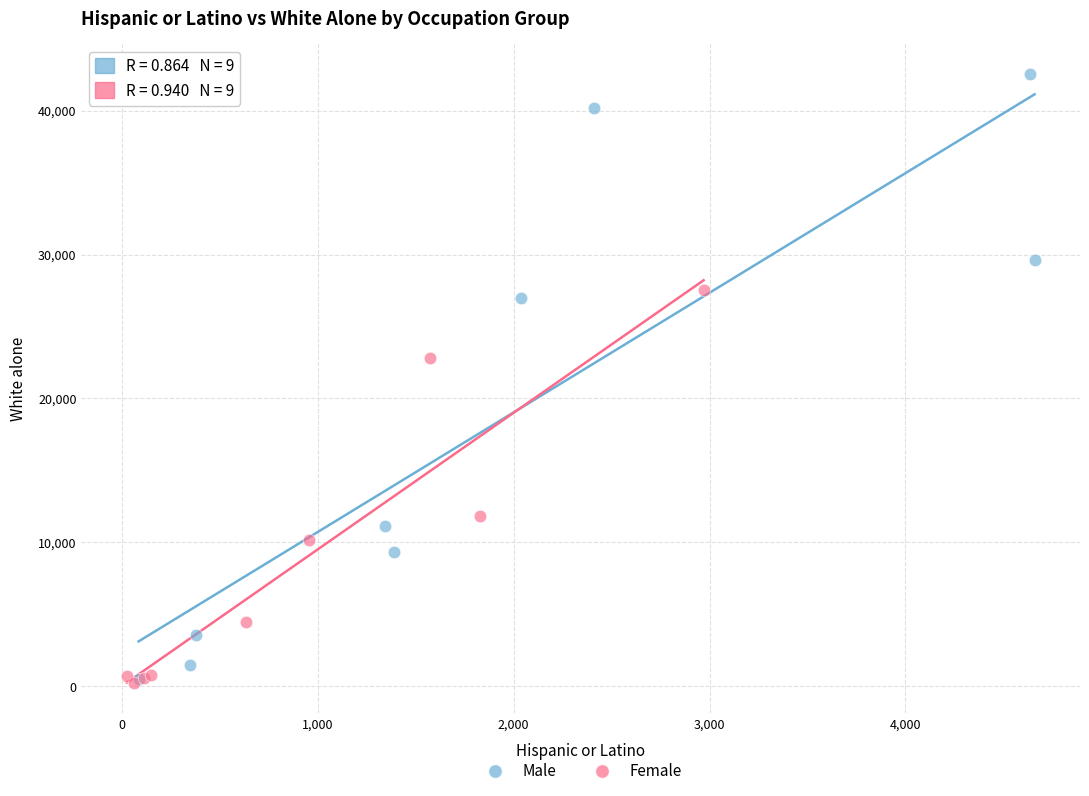

Which series reaches the maximum Y coordinate?

Male